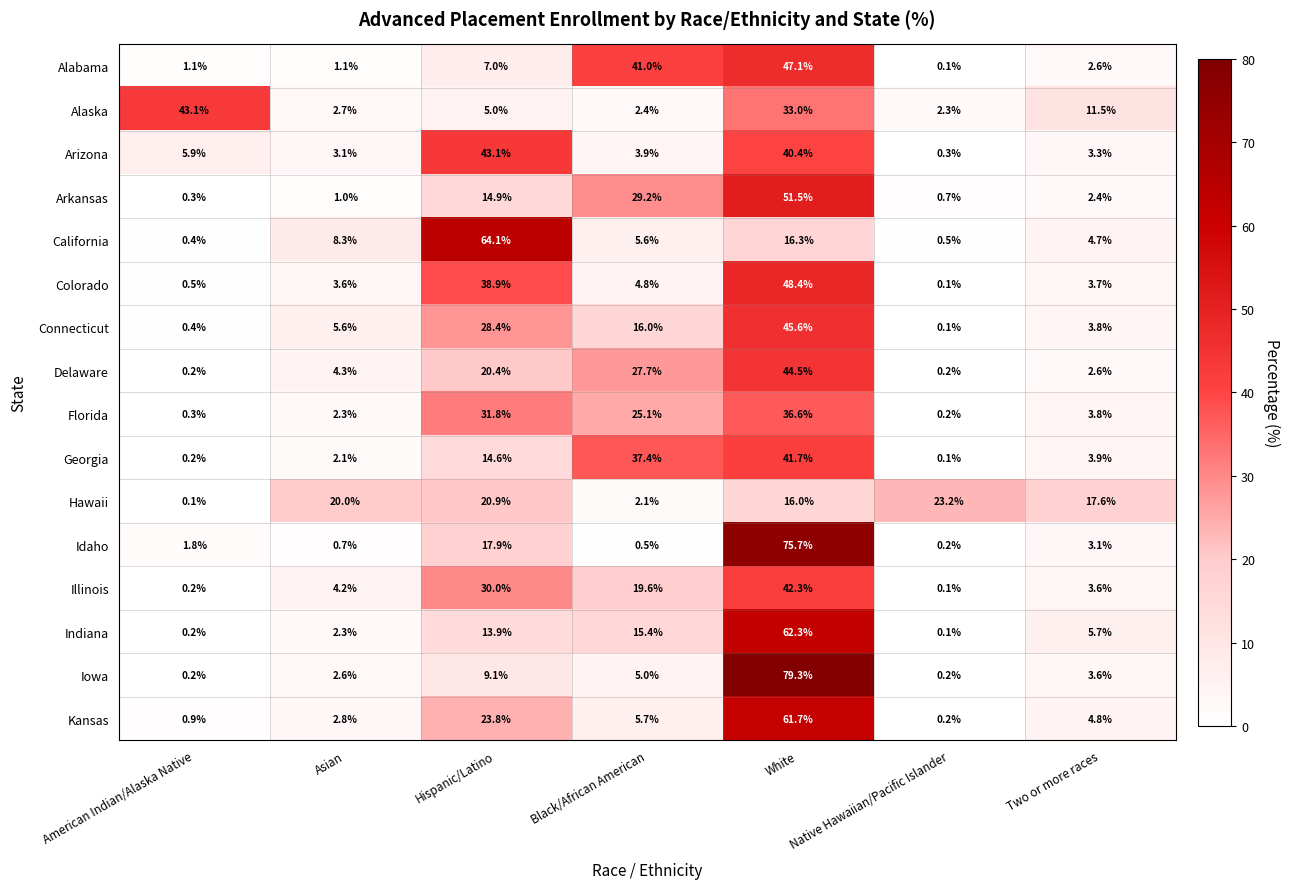

List the labels in order of Arizona value, smallest first.

Native Hawaiian/Pacific Islander, Asian, Two or more races, Black/African American, American Indian/Alaska Native, White, Hispanic/Latino